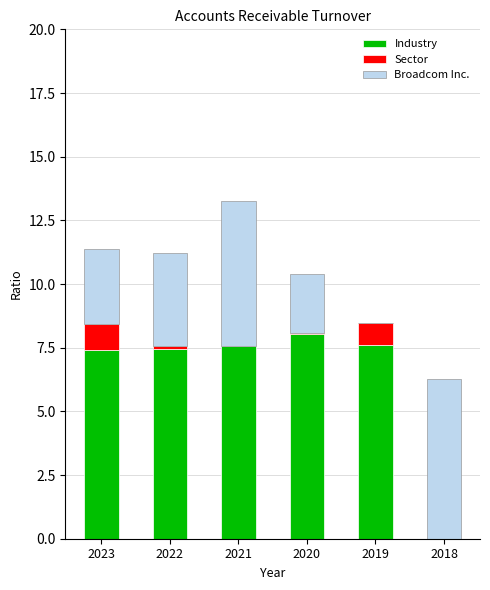

Reading right to left, list the values for the Industry series.

2018=0.0	2019=7.6	2020=8.0	2021=7.6	2022=7.4	2023=7.4